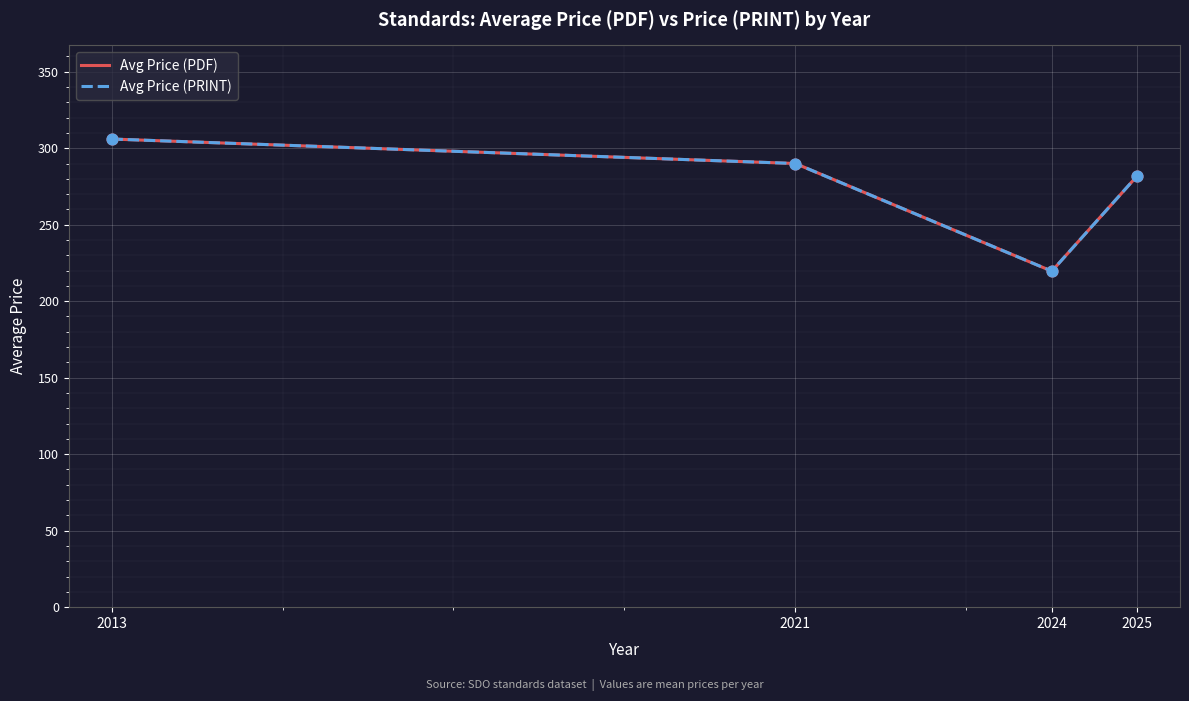

Does the chart have visible grid lines?

Yes